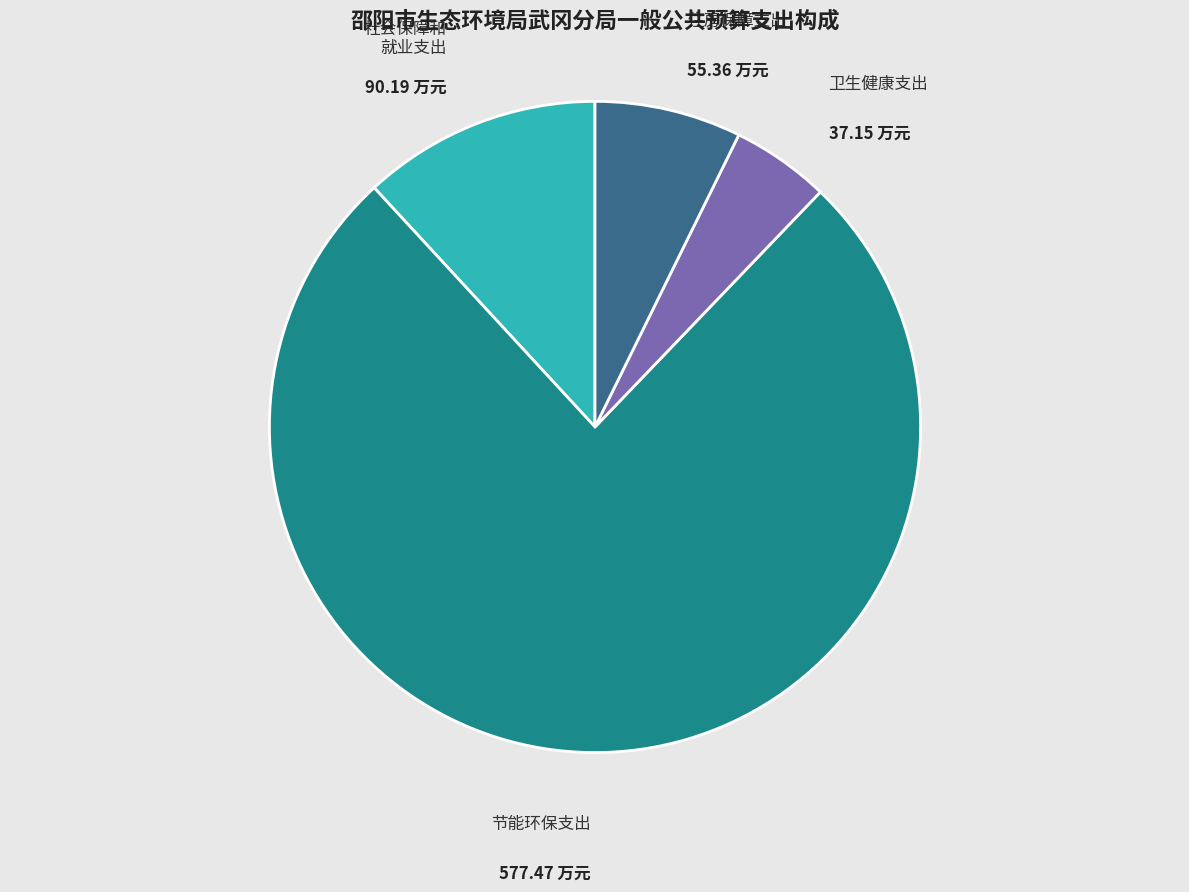

Is there any slice that represents more than half of the pie?

Yes